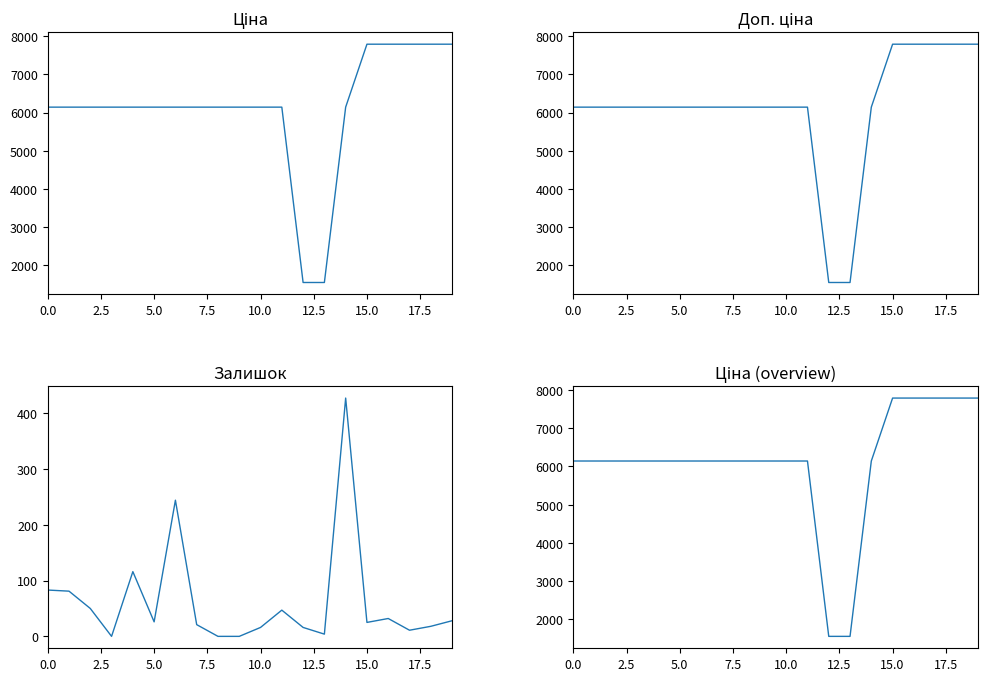

At which category does the chart reach its peak across all series?

15